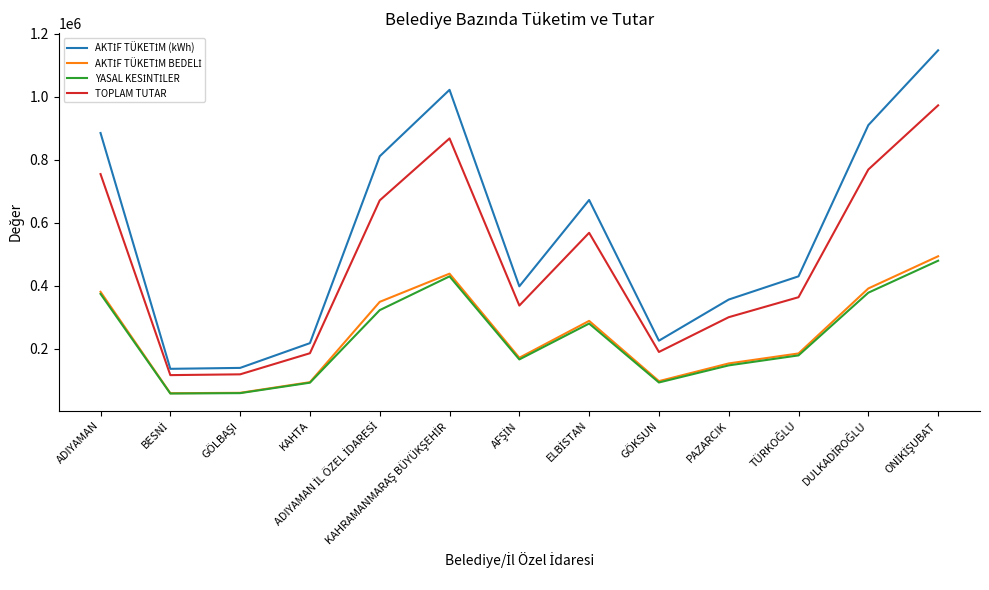

What is the total value across all series at GÖKSUN?

604330.4